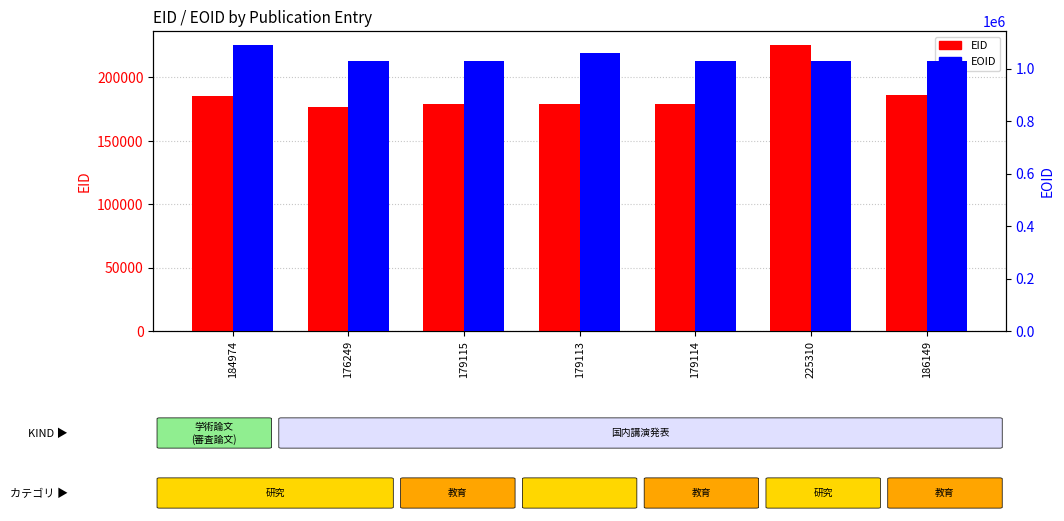

What is the highest value of the EID series?

225310